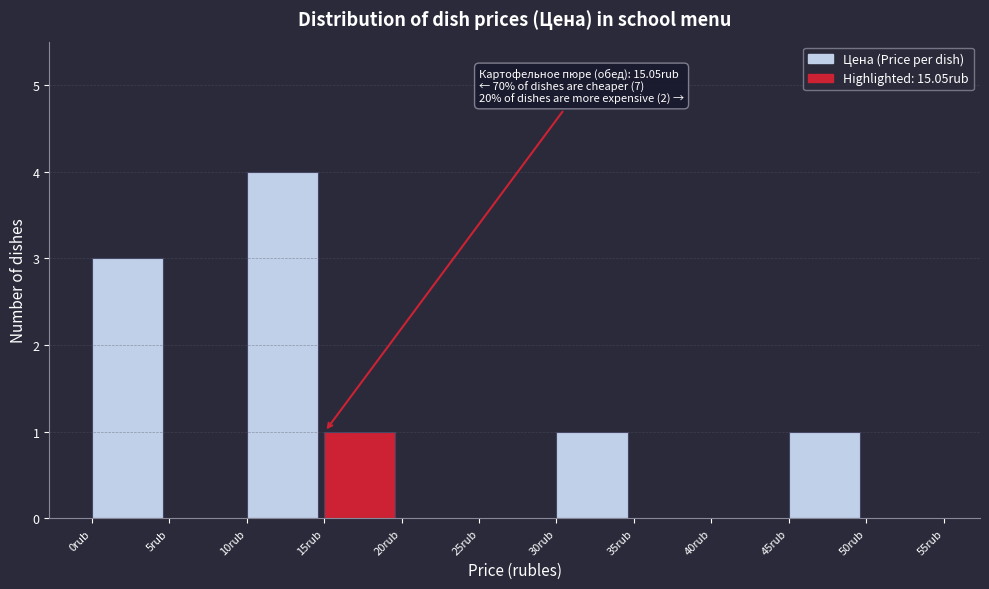

Over which range of the x-axis is the bar tallest?

10 to 15